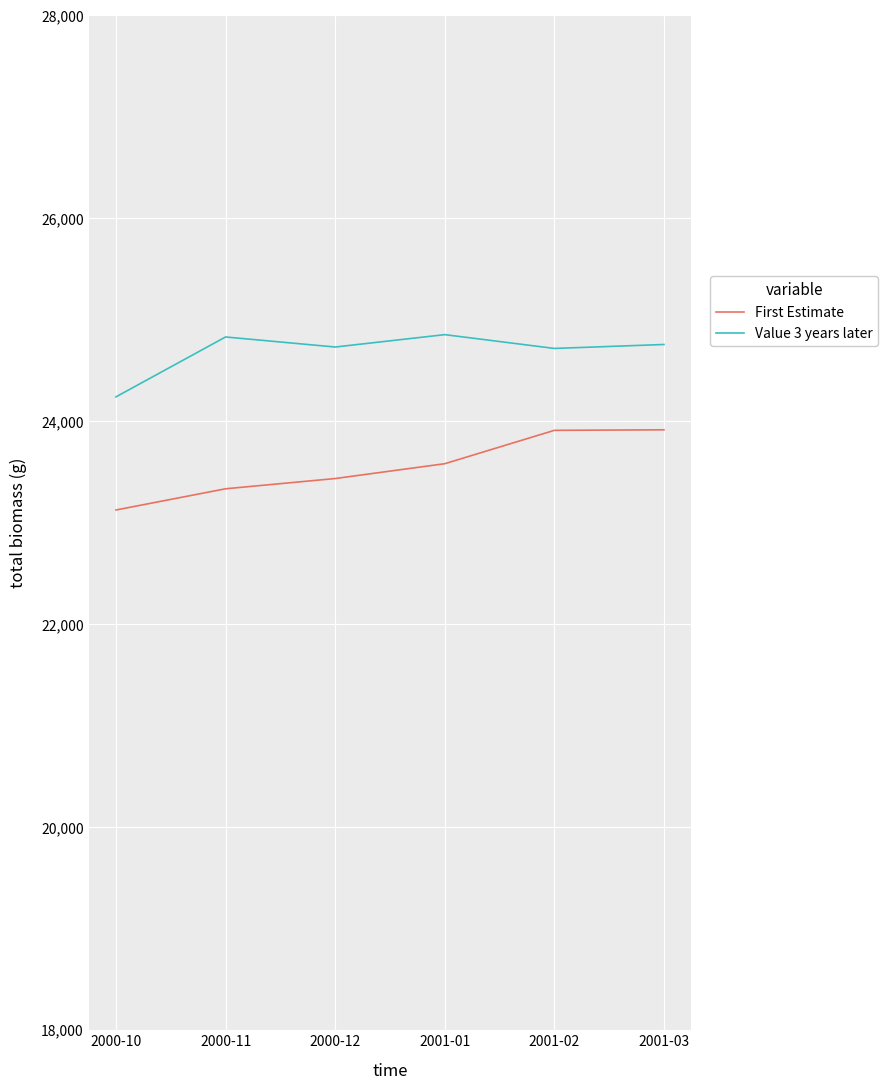

True or false: First Estimate and Value 3 years later intersect in this chart.

False